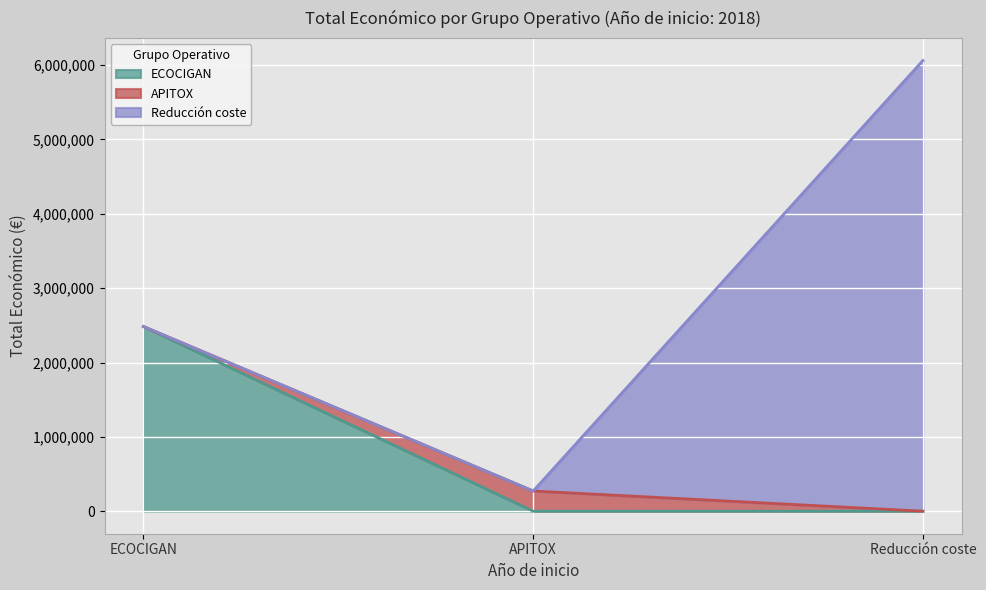

What is the ratio of the value at ECOCIGAN to the value at APITOX?

9.1